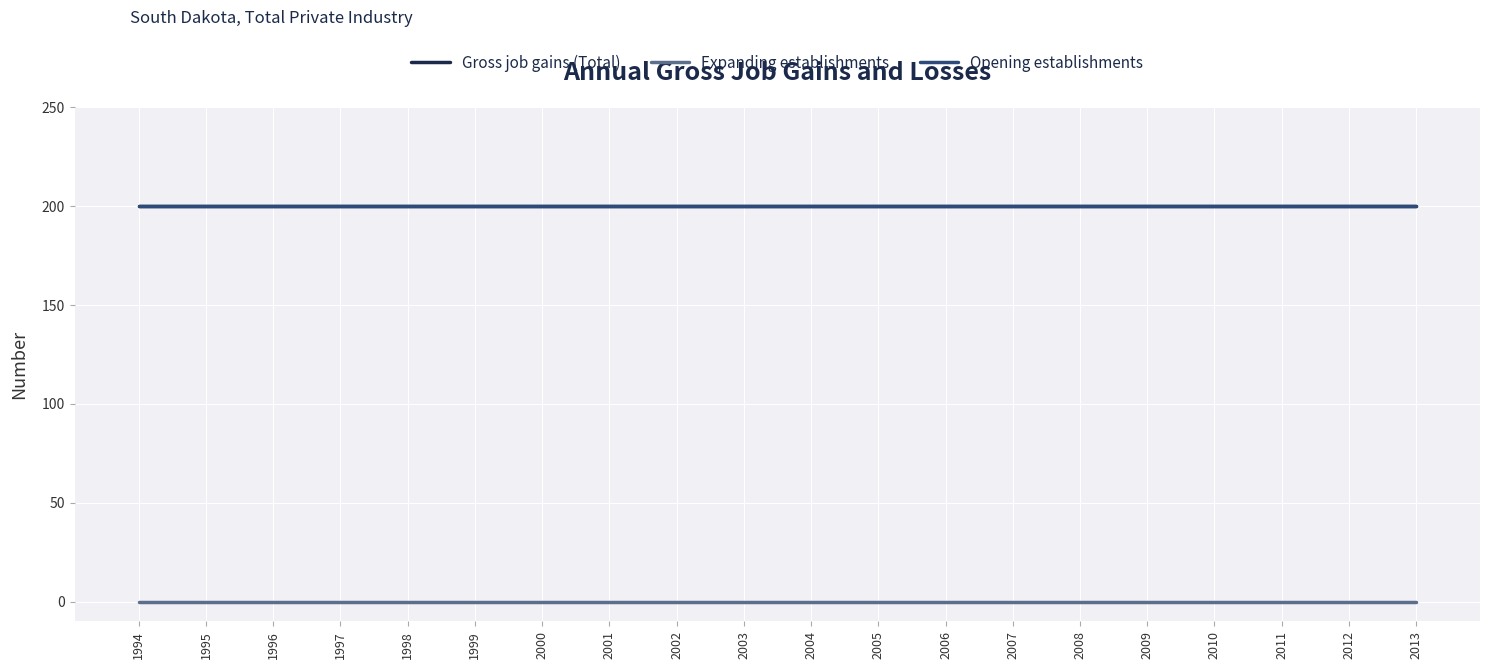

Does the chart display data point markers on the line(s)?

No